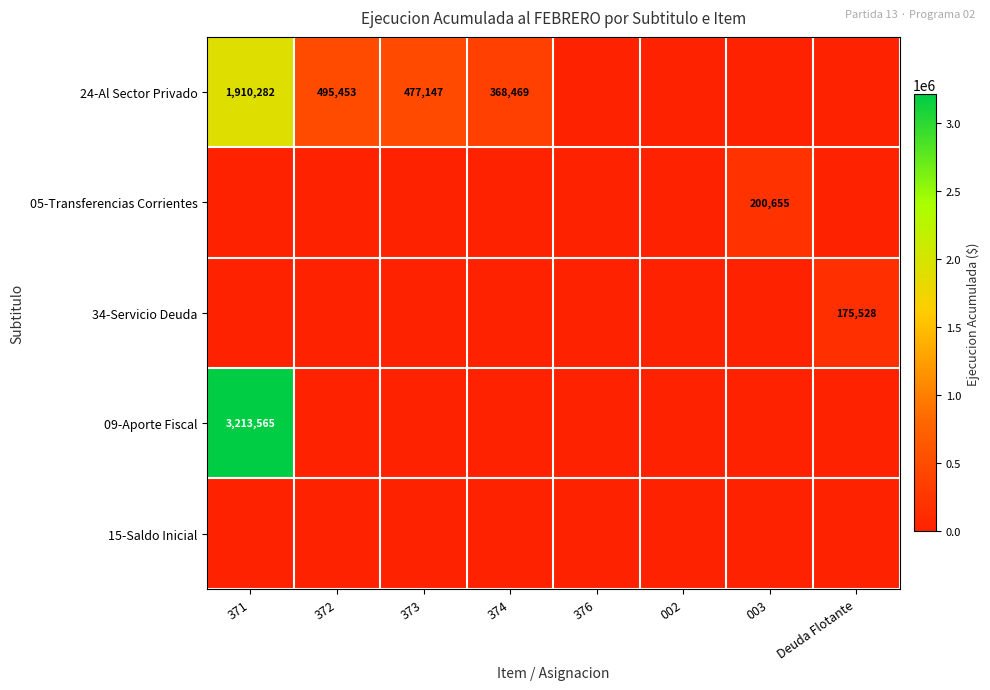

What is the difference between the second highest and minimum values in the 24-Al Sector Privado series?

495453